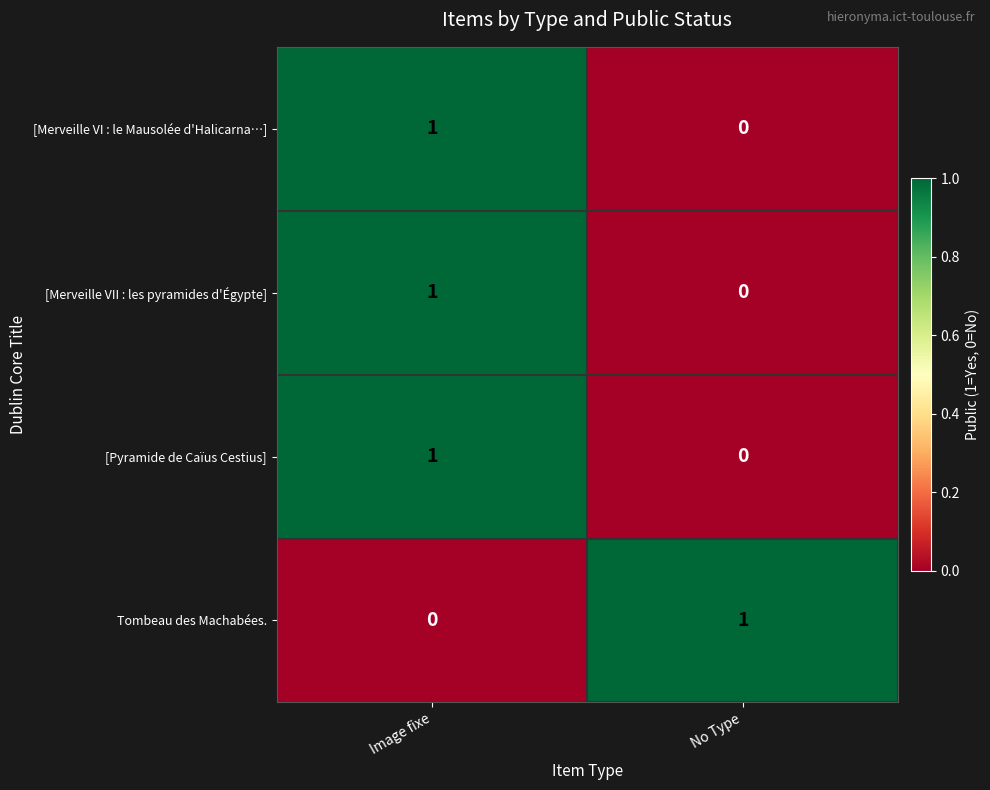

Reading left to right, list all the values displayed in this chart.

[Merveille VI : le Mausolée d'Halicarna…]: Image fixe=1	No Type=0
[Merveille VII : les pyramides d'Égypte]: Image fixe=1	No Type=0
[Pyramide de Caïus Cestius]: Image fixe=1	No Type=0
Tombeau des Machabées.: Image fixe=0	No Type=1